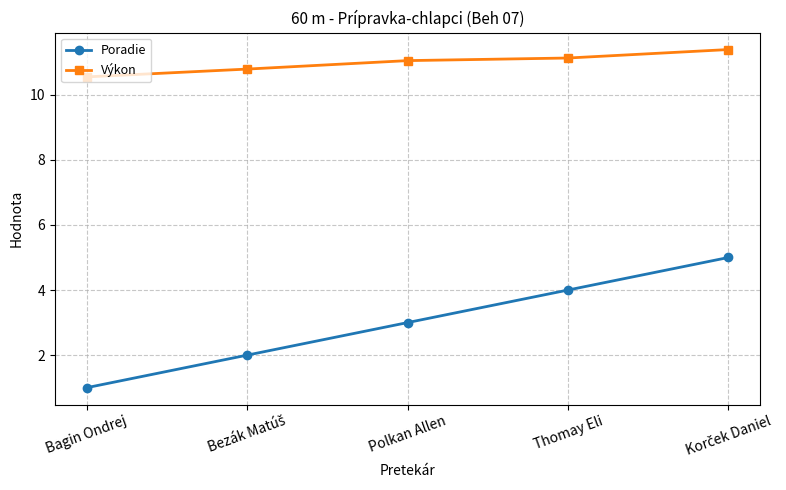

At how many categories does at least one series exceed 9?

5